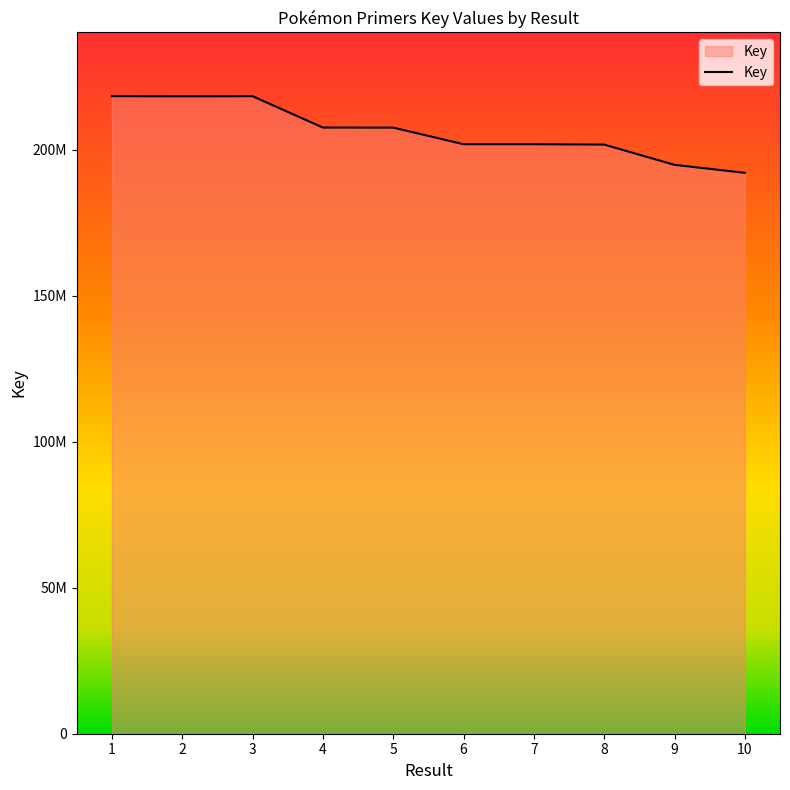

What is the difference between the values at 8 and 7?

129356